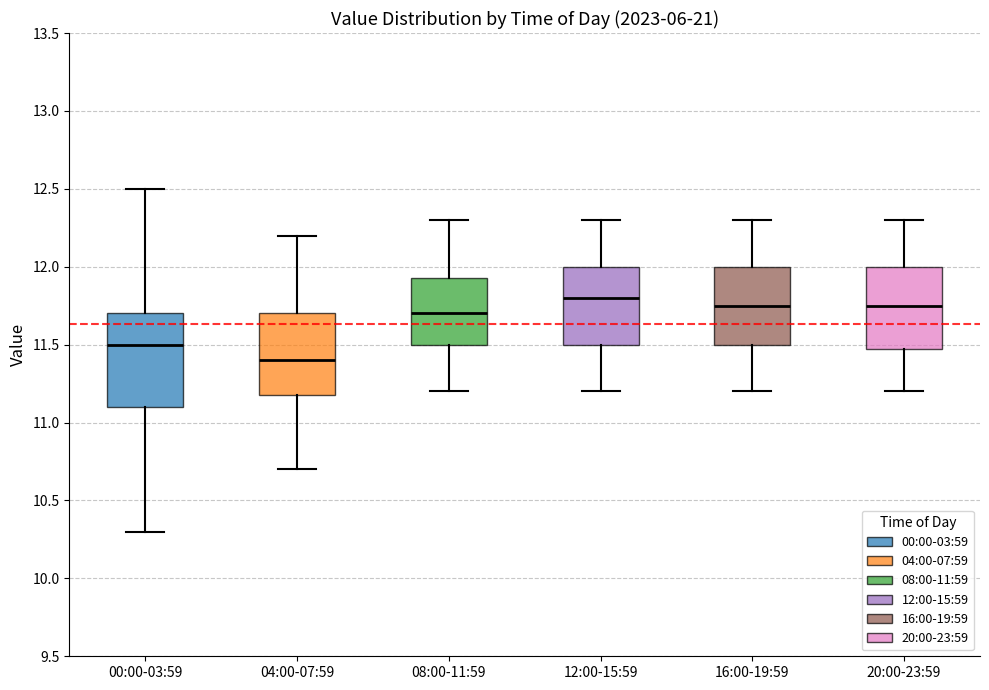

Reading left to right, transcribe this box plot: for each box, give where its median line is, the range the box spans, and where its two whiskers end, as read against the y-axis. The values are not printed on the chart, so give them approximately, as read against the axis.

00:00-03:59: median 11.50, box 11.10 to 11.70, whiskers 10.30 to 12.50
04:00-07:59: median 11.40, box 11.20 to 11.70, whiskers 10.70 to 12.20
08:00-11:59: median 11.70, box 11.50 to 11.95, whiskers 11.20 to 12.30
12:00-15:59: median 11.80, box 11.50 to 12.00, whiskers 11.20 to 12.30
16:00-19:59: median 11.75, box 11.50 to 12.00, whiskers 11.20 to 12.30
20:00-23:59: median 11.75, box 11.50 to 12.00, whiskers 11.20 to 12.30